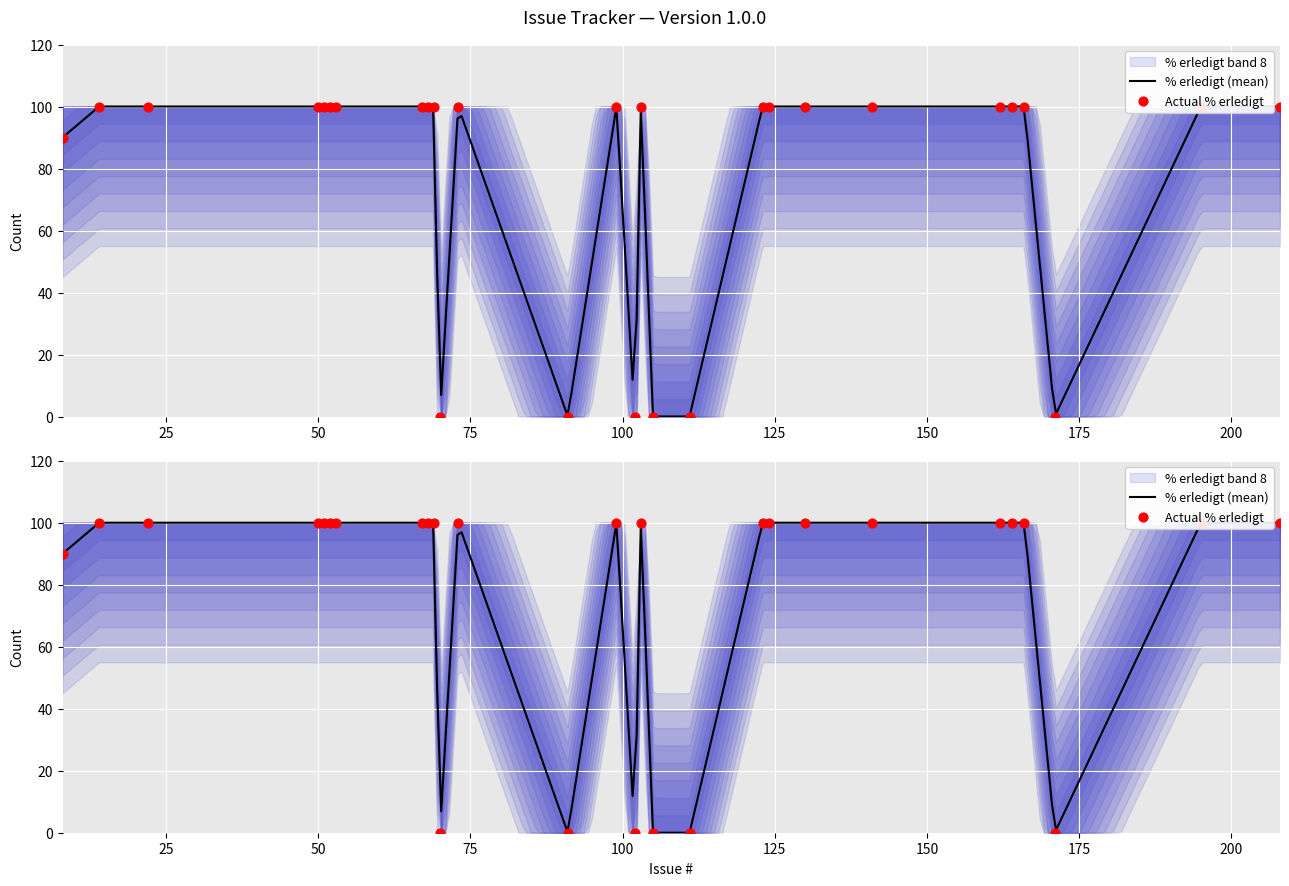

Between 67 and 130, which is larger?

67